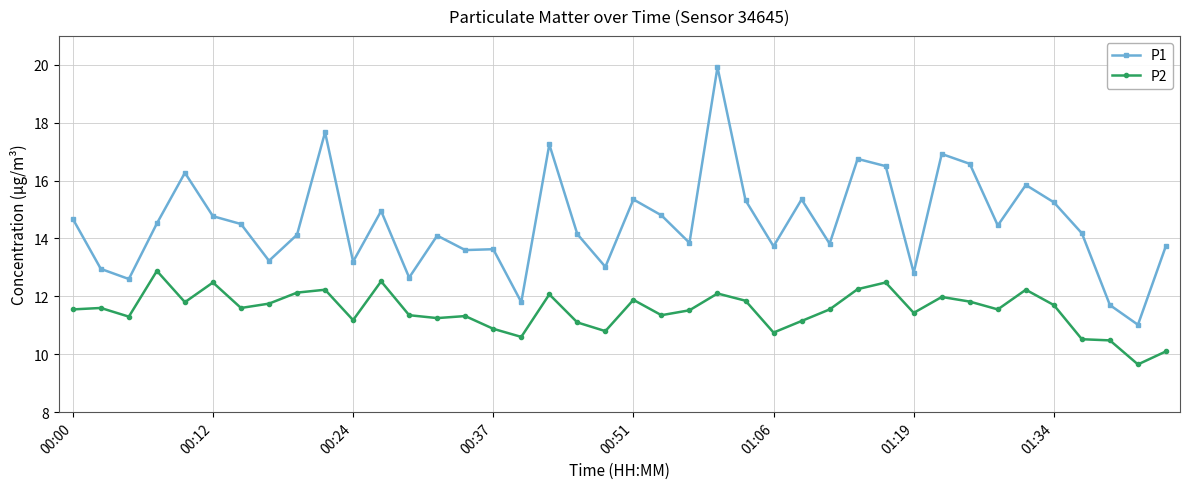

Which series has the widest spread of values?

P1